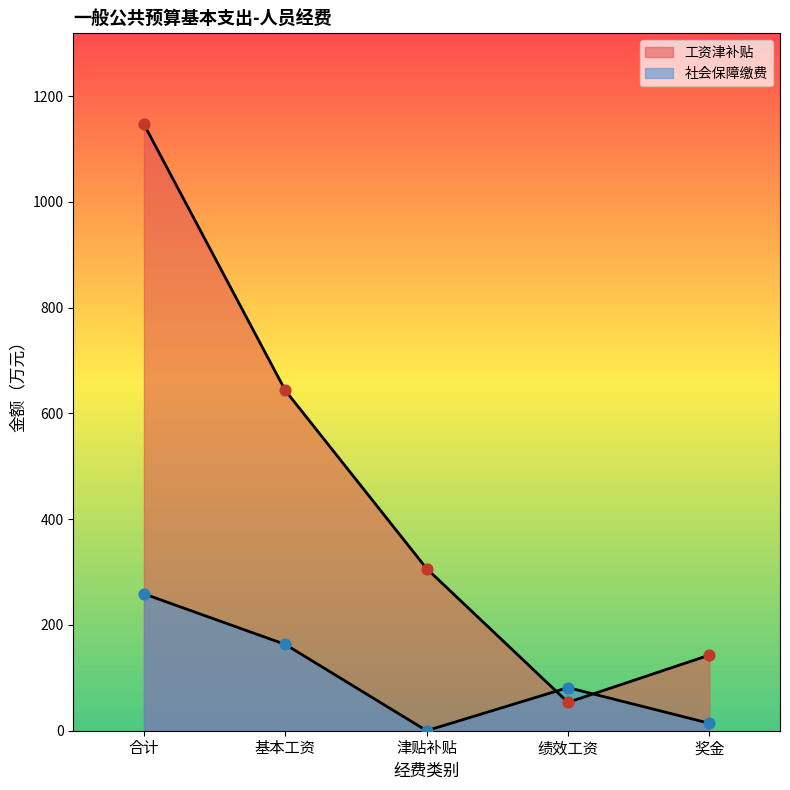

What is the total value across all series at 津贴补贴?

306.6